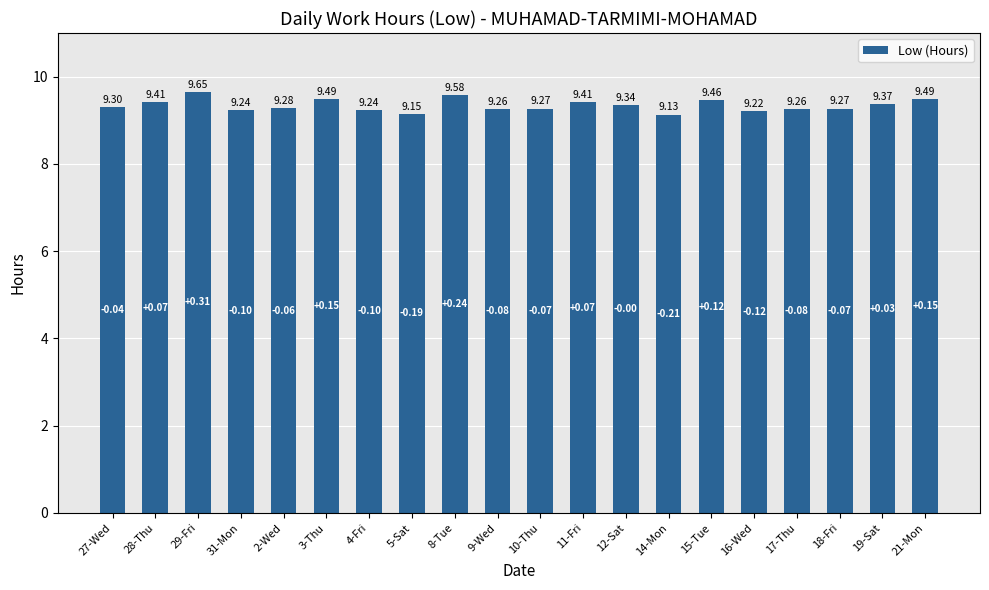

What is the sum of all values?

186.8